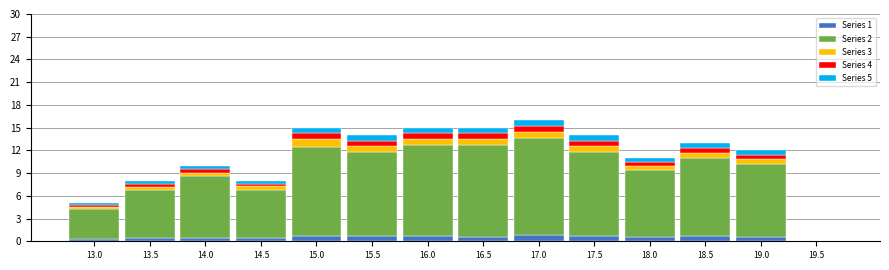

Is it true that Series 1 equals 0.4 at 14.5?

True